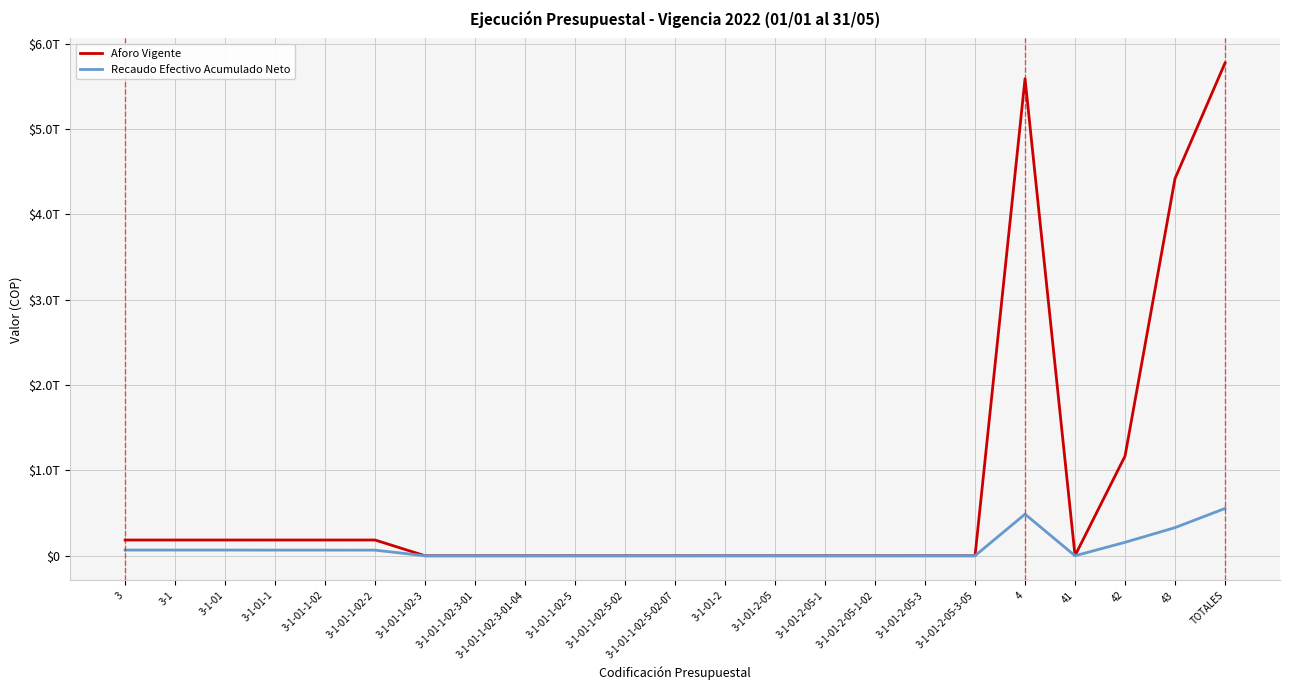

Reading right to left, transcribe all the data shown in this chart.

Aforo Vigente: 5772572345429.0	4418946143700.0	1167604335047.0	1451042370.0	5588001521117.0	0.0	0.0	0.0	0.0	0.0	0.0	0.0	0.0	0.0	0.0	0.0	0.0	184570824312.0	184570824312.0	184570824312.0	184570824312.0	184570824312.0	184570824312.0
Recaudo Efectivo Acumulado Neto: 554314797569.3	329700361360.0	157603582277.0	0.0	487303943637.0	701142104.0	701142104.0	73272802.3	73272802.3	774414906.3	776756278.3	306897437.0	306897437.0	306897437.0	46756455.0	46756455.0	46756455.0	65880443762.0	66234097654.0	66234097654.0	67010853932.3	67010853932.3	67010853932.3